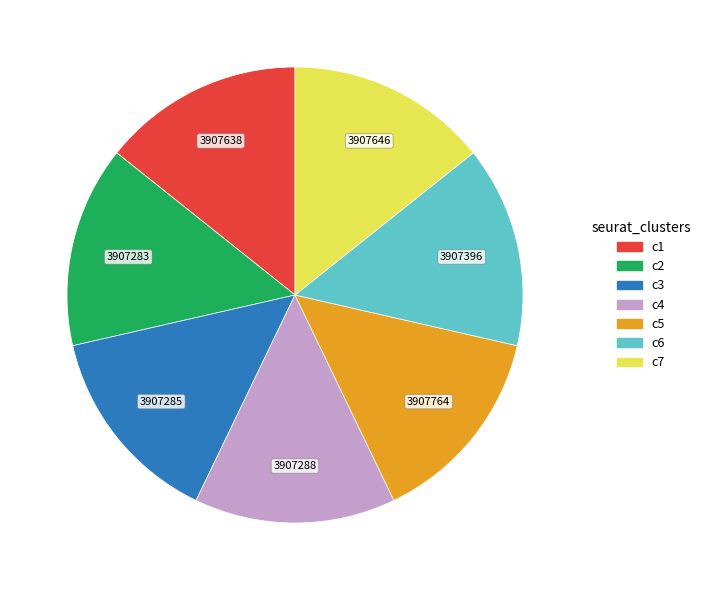

Is there a majority slice in this chart?

No